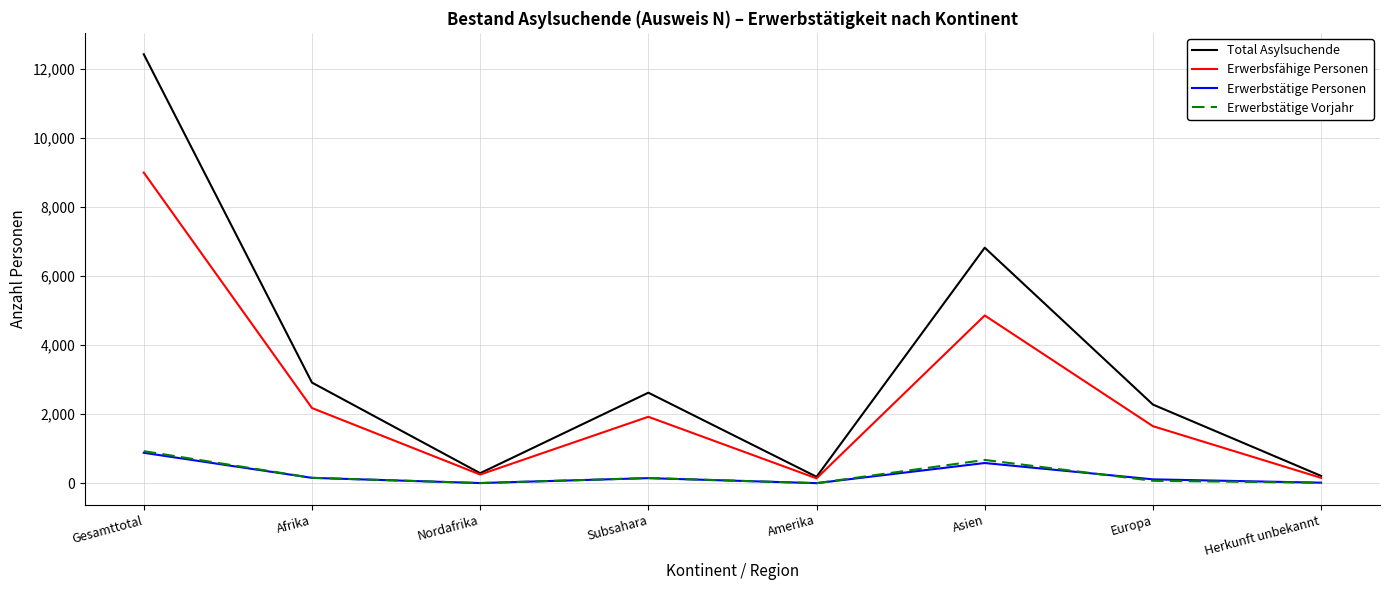

Is it true that Total Asylsuchende equals 1285 at Afrika?

False